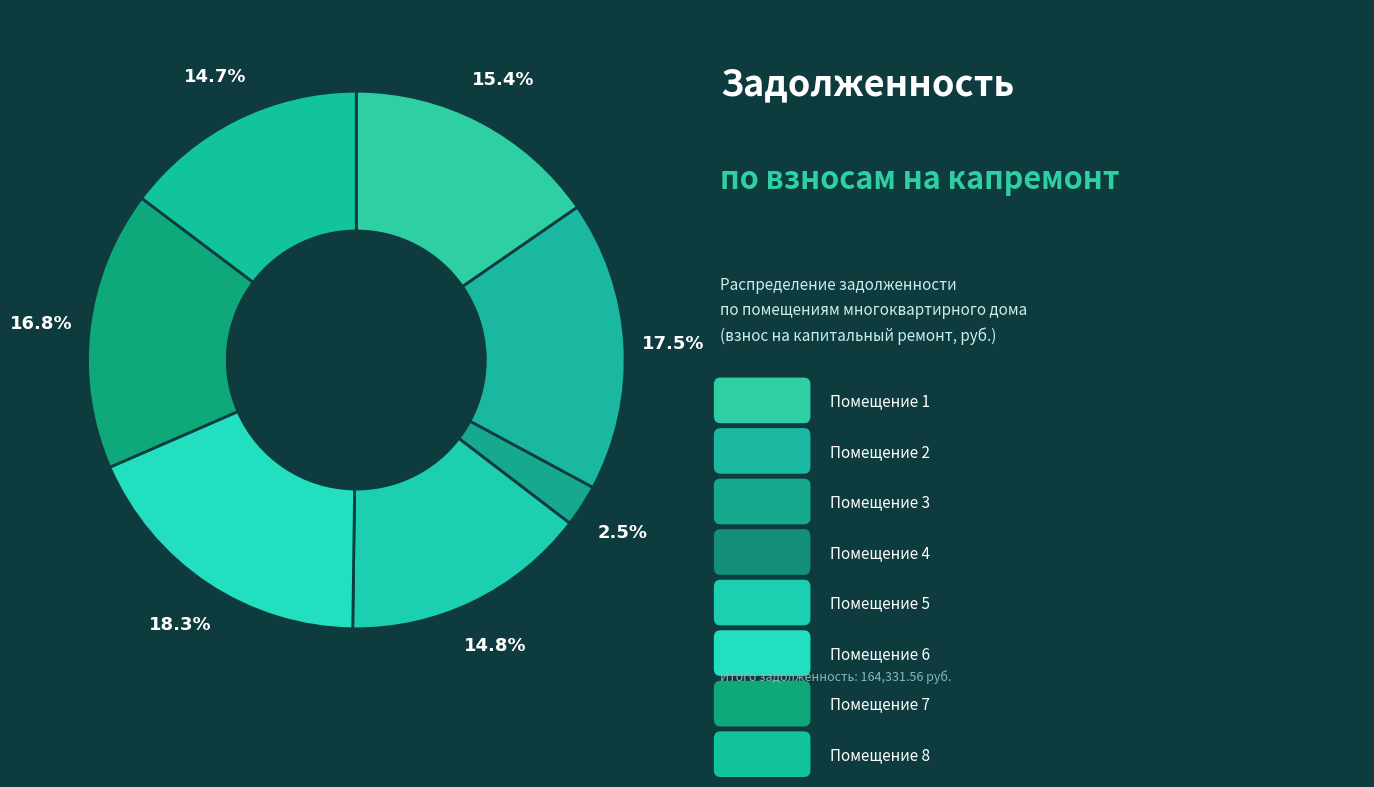

Which category has the smallest portion of the pie?

4